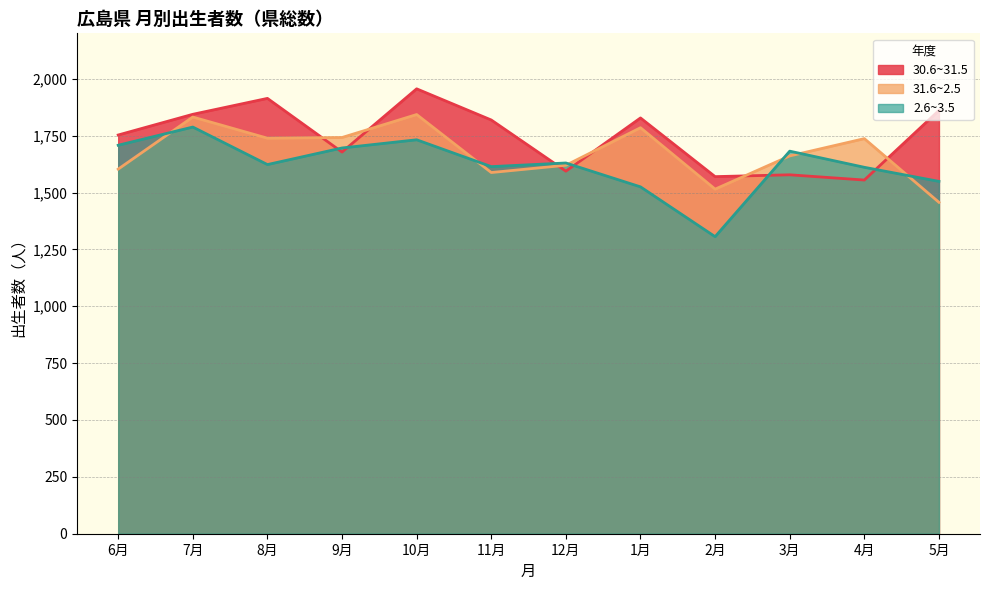

What is the difference between the 2.6~3.5 values at 12月 and 10月?

102